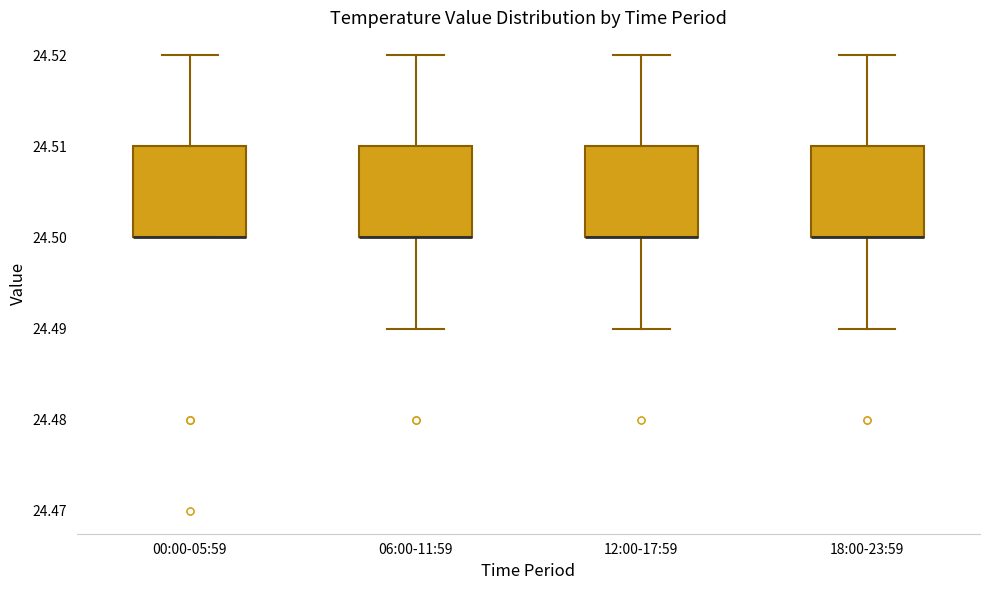

Where is the lower edge of the box for 18:00-23:59 on the y-axis? The values are not printed on the chart, so give them approximately, as read against the axis.

24.50